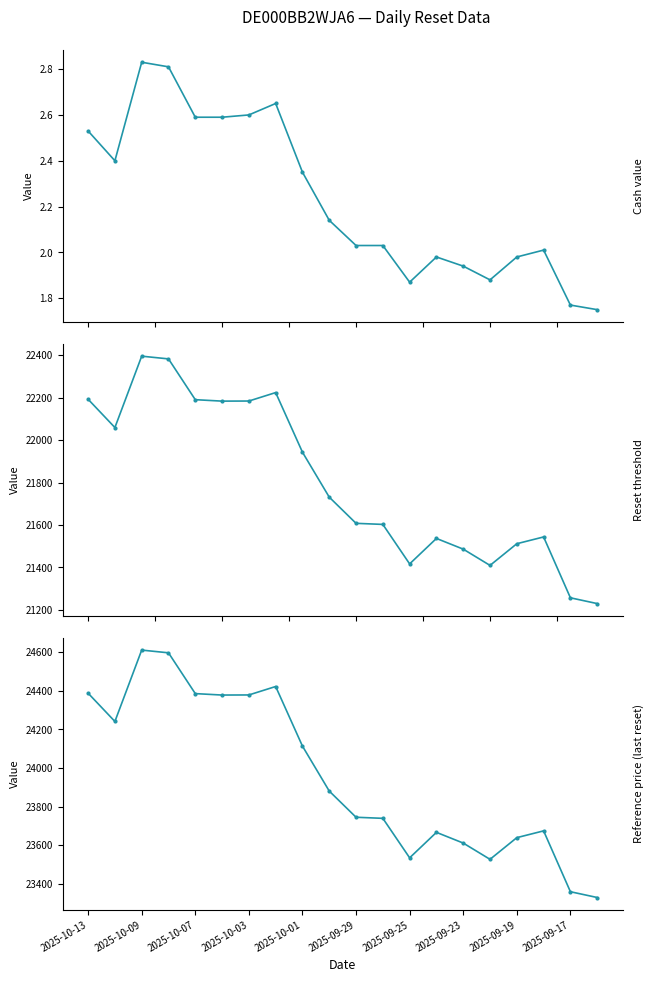

How many interior local valleys does the Reset threshold series have?

4